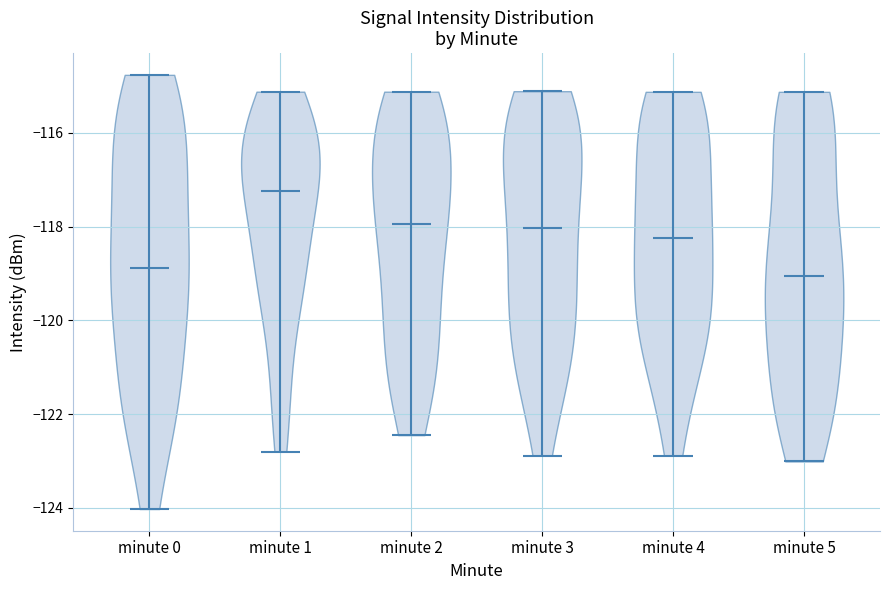

Reading left to right, read every violin against the y-axis: where its median line is, and the lowest and highest points it reaches. The values are not printed on the chart, so give them approximately, as read against the axis.

minute 0: median line -118.8, lowest point -124.0, highest point -114.8
minute 1: median line -117.2, lowest point -122.8, highest point -115.2
minute 2: median line -118.0, lowest point -122.4, highest point -115.2
minute 3: median line -118.0, lowest point -122.8, highest point -115.2
minute 4: median line -118.2, lowest point -122.8, highest point -115.2
minute 5: median line -119.0, lowest point -123.0, highest point -115.2